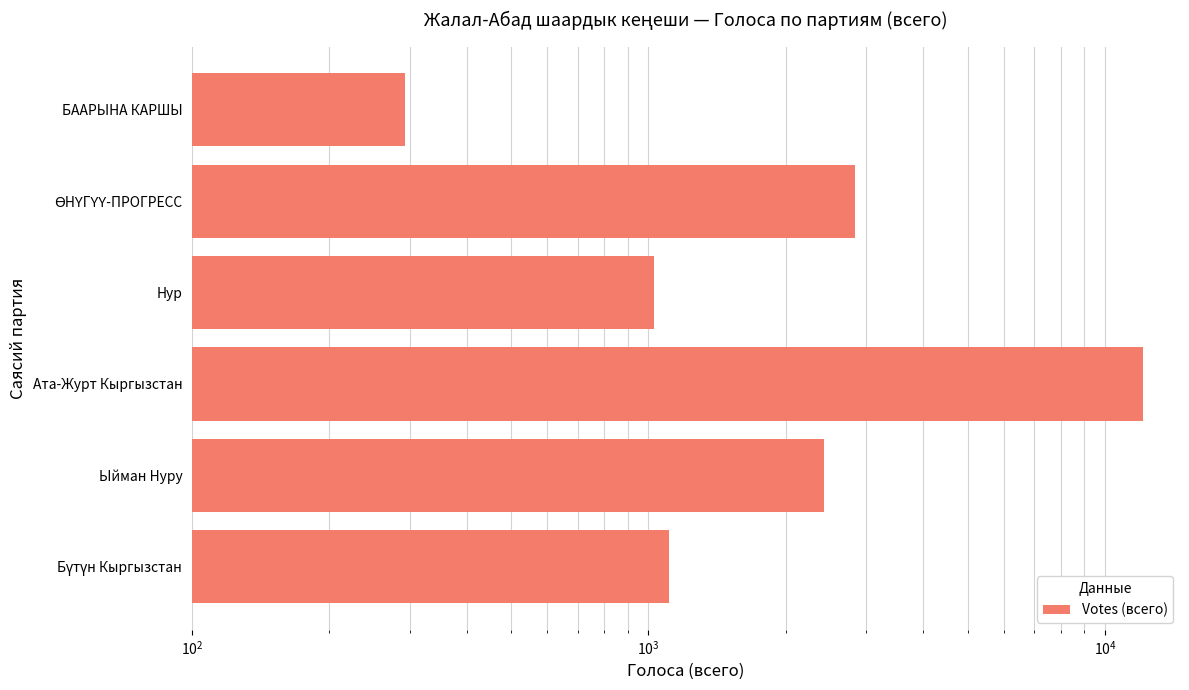

What is the average value?

3302